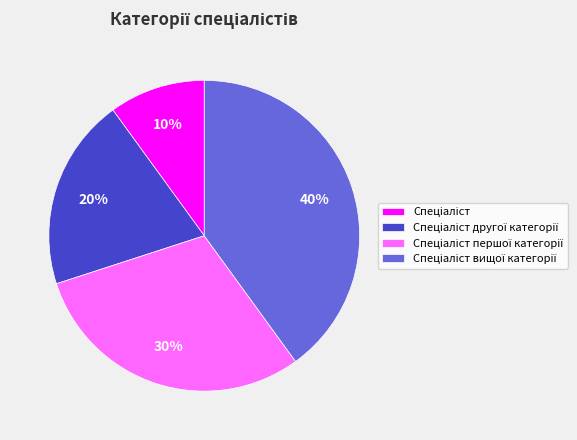

To the nearest percent, what is the difference between the largest and smallest slice percentages?

30%